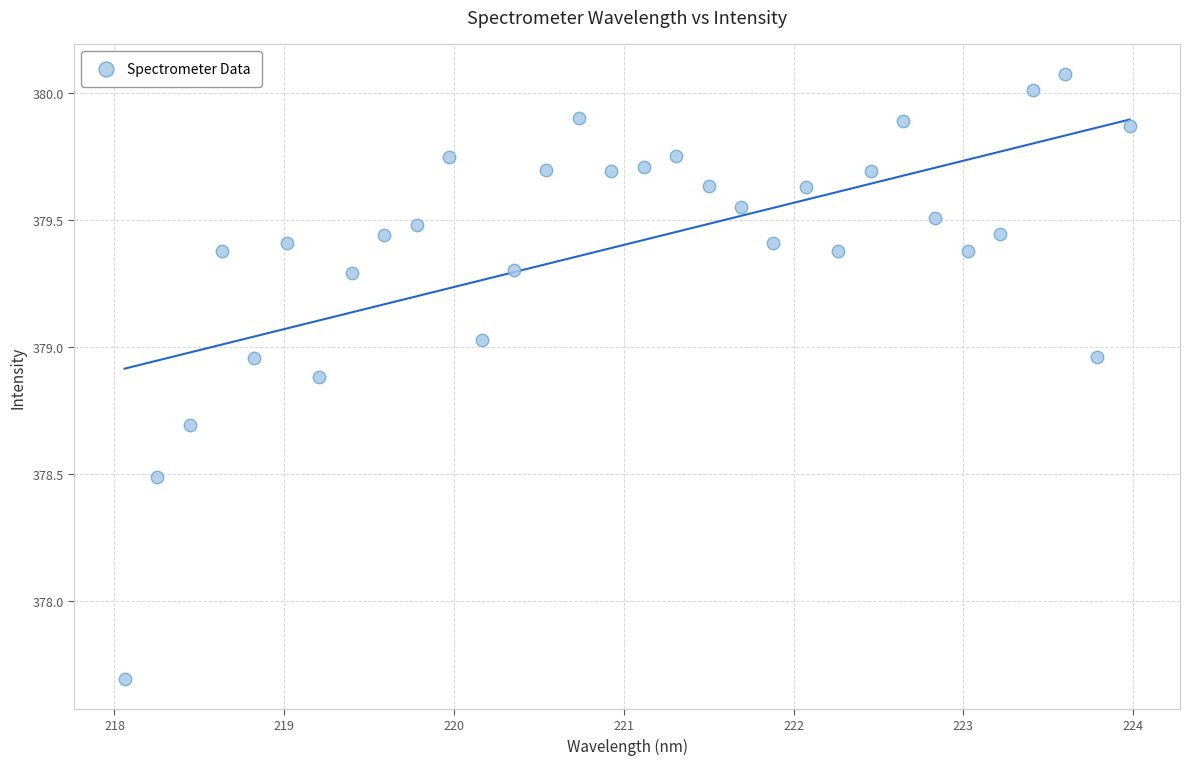

What Y value in the scatter plot is closest to 378?

377.7